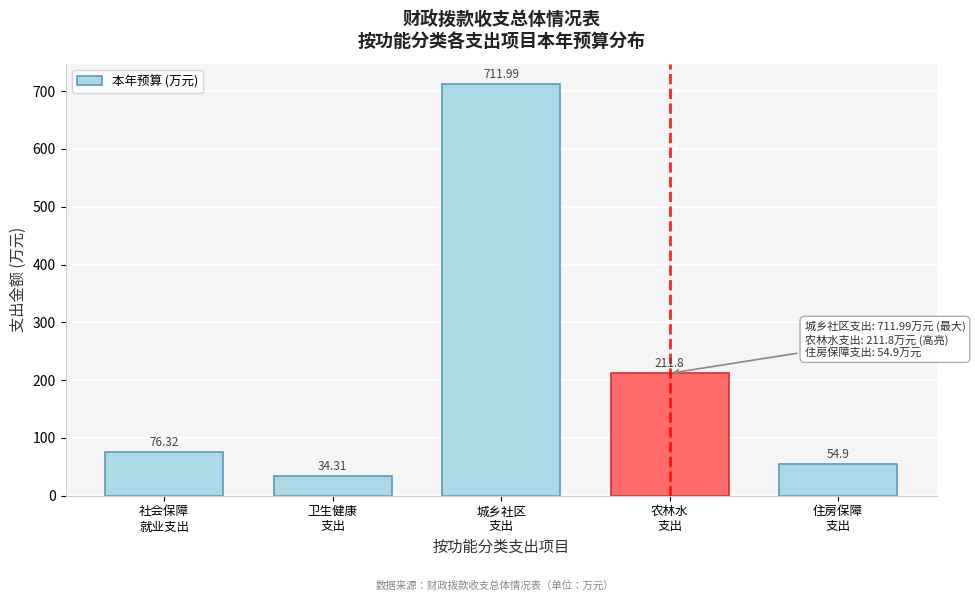

What is the difference between the maximum and minimum values?

677.7